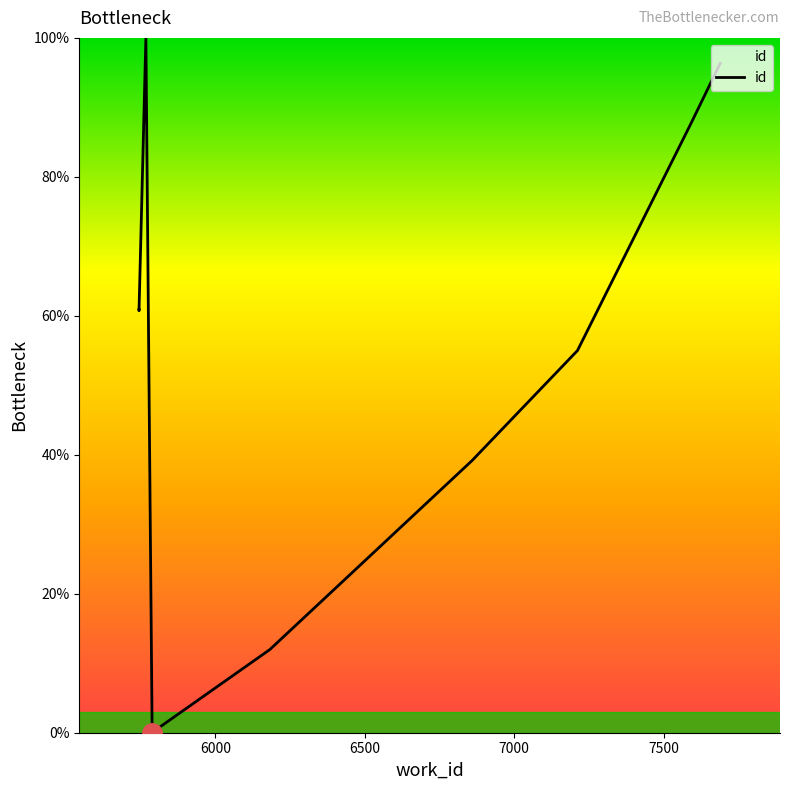

Reading left to right, what are all the values shown in this chart?

60.9	60.7	100.0	0.0	0.1	12.0	39.2	55.0	87.6	96.4